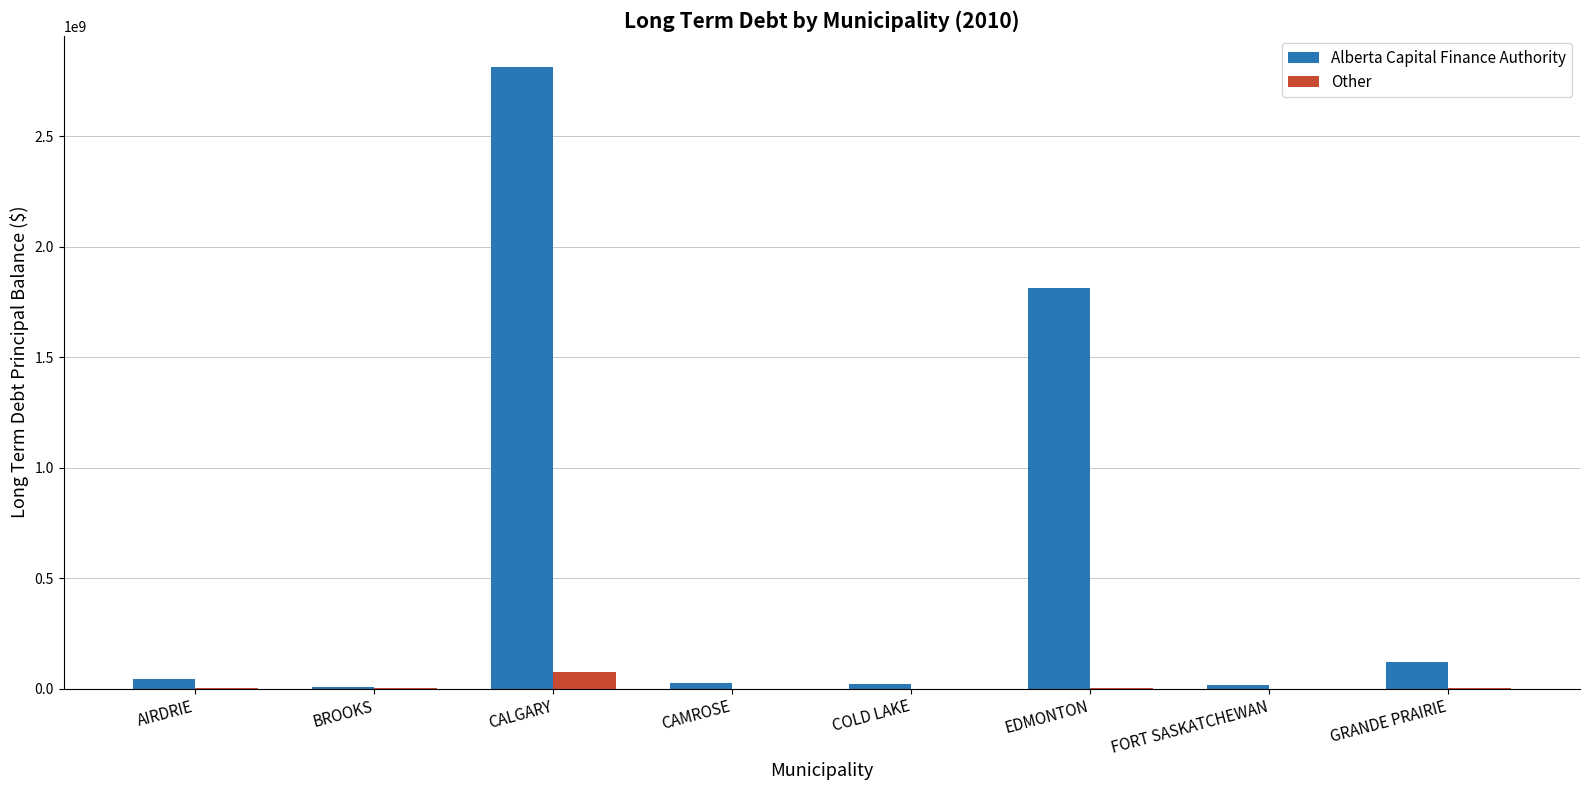

Which series has the largest range (max minus min)?

Alberta Capital Finance Authority